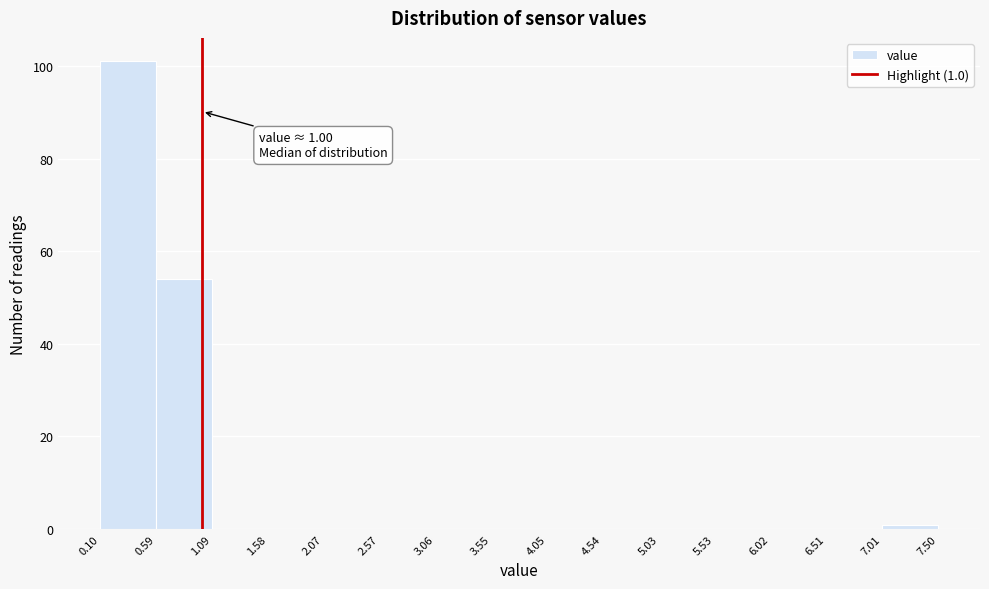

Over which range of the x-axis is the bar tallest?

0.10 to 0.59